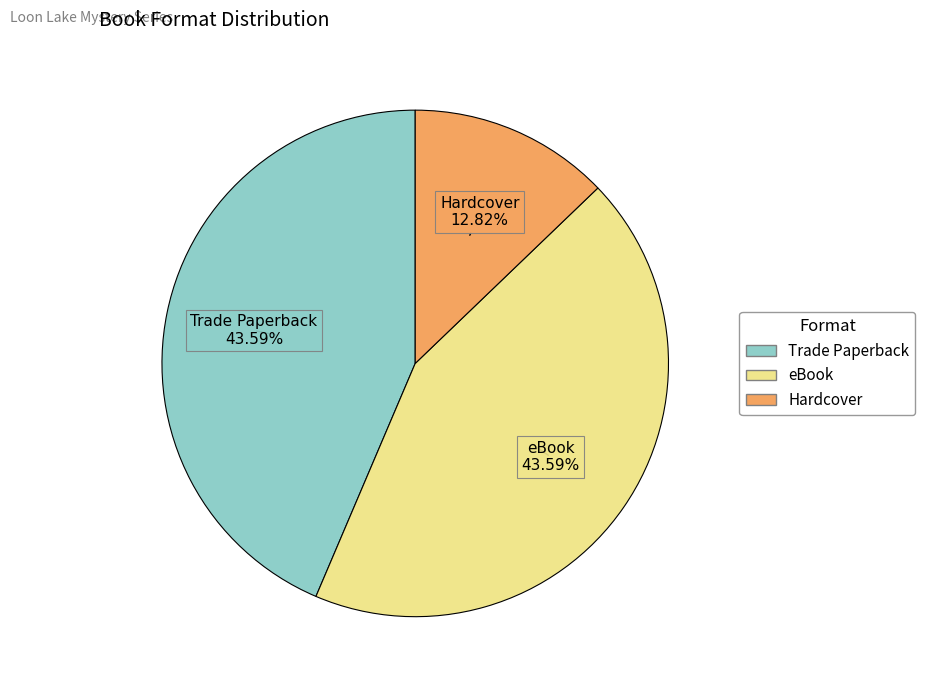

To the nearest percent, what portion does Trade Paperback represent?

44%